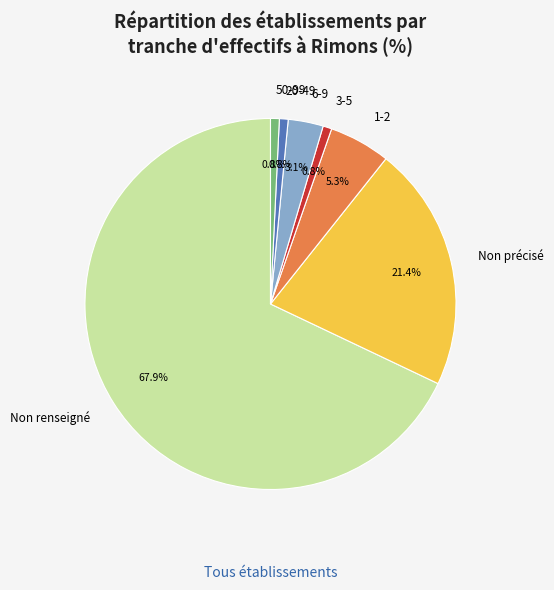

How much of the chart is everything except 50-99?

99.2%